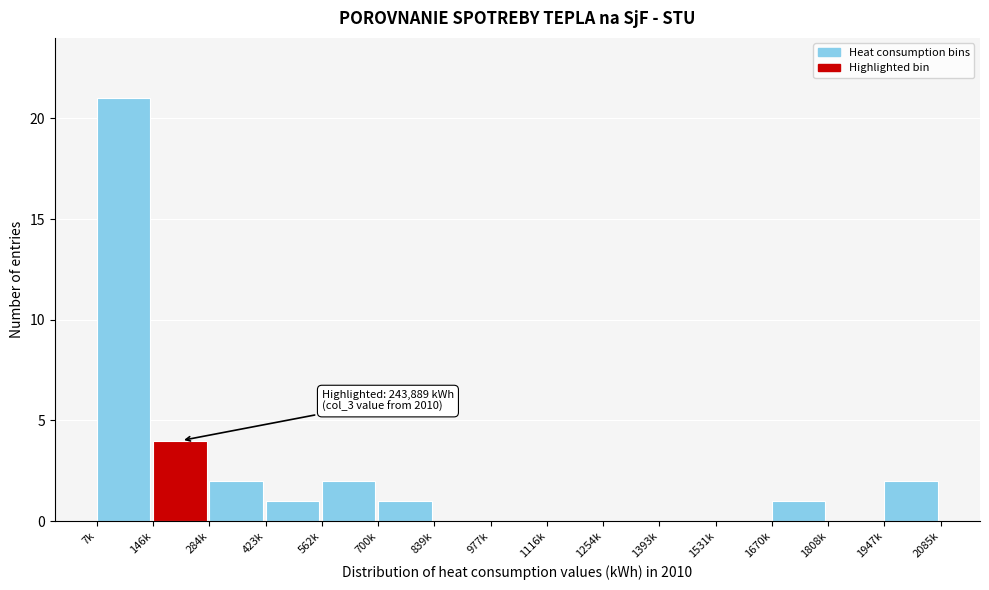

Reading left to right, list all the values displayed in this chart.

7k=21	146k=4	284k=2	423k=1	562k=2	700k=1	839k=0	977k=0	1116k=0	1254k=0	1393k=0	1531k=0	1670k=1	1808k=0	1947k=2